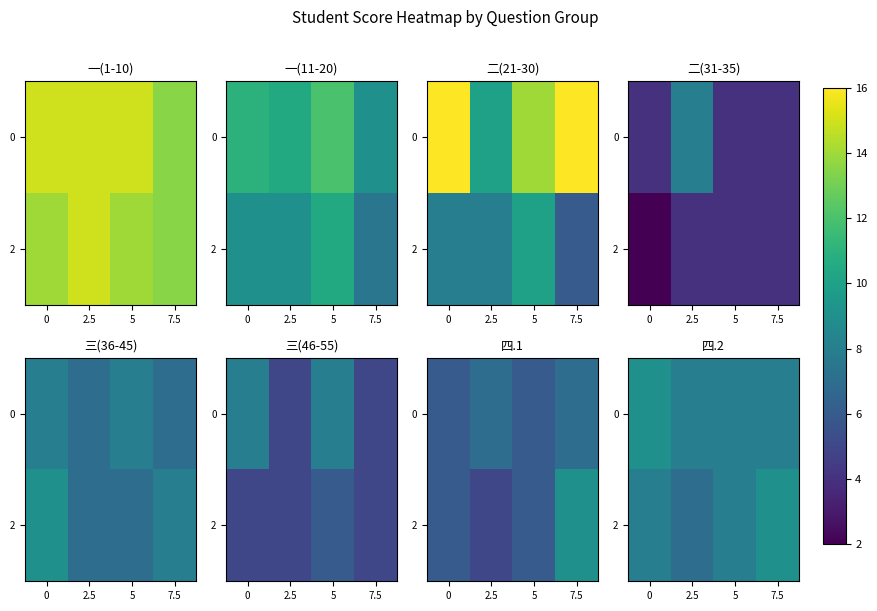

What is the difference between the maximum and minimum values in the 2 series?

2